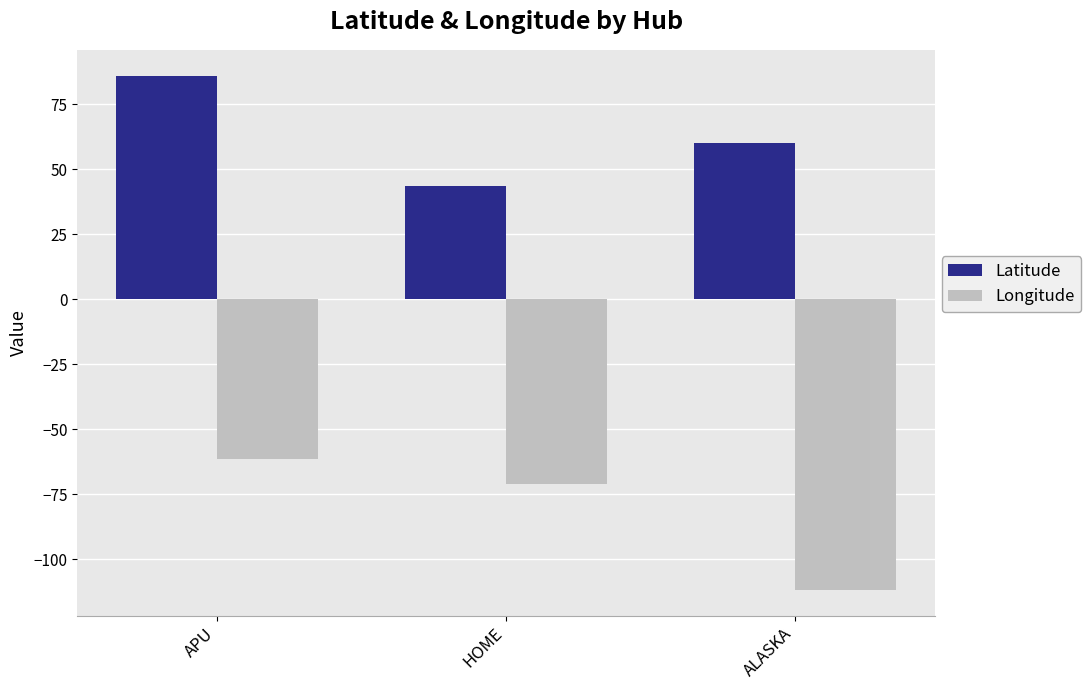

At APU, list the series in order from smallest to largest.

Longitude, Latitude